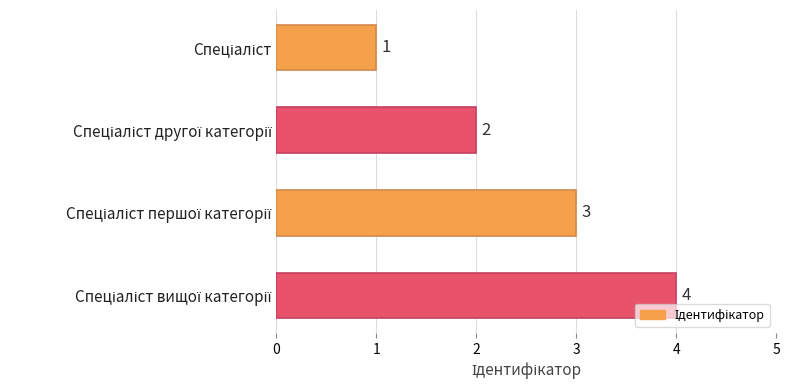

What is the maximum value shown in the chart?

4